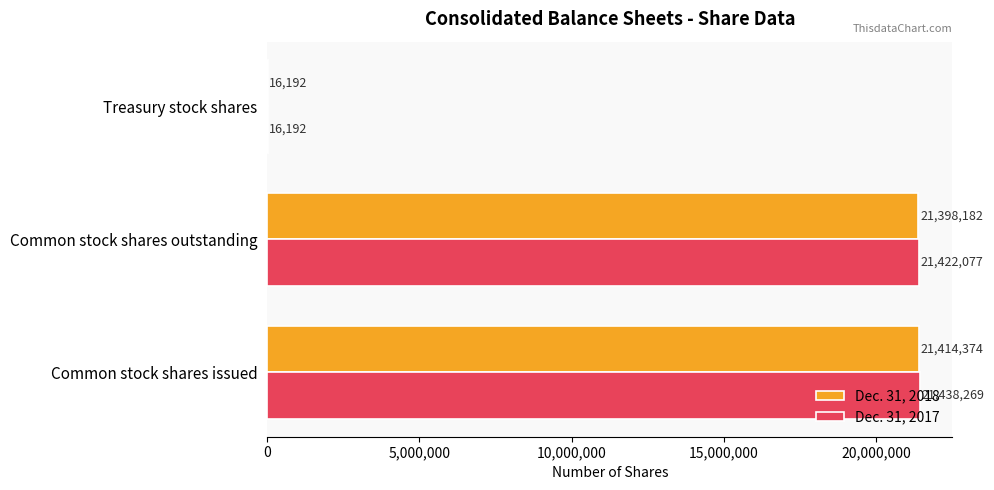

Is the value of Dec. 31, 2018 at Common stock shares issued greater than the value of Dec. 31, 2017 at Treasury stock shares?

Yes